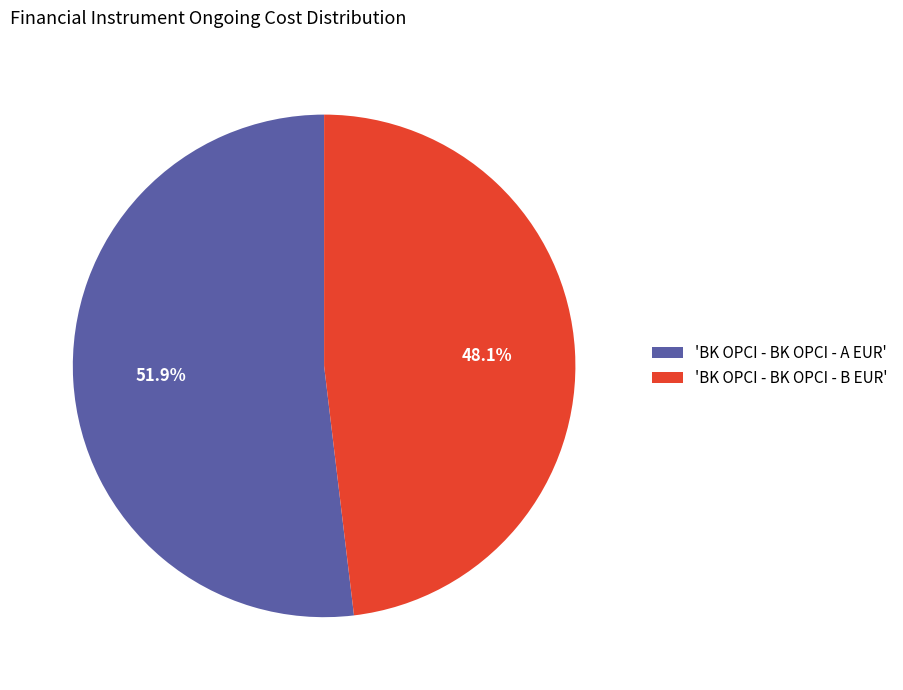

What is the total percentage of 'BK OPCI - BK OPCI - A EUR' and 'BK OPCI - BK OPCI - B EUR'?

100.0%